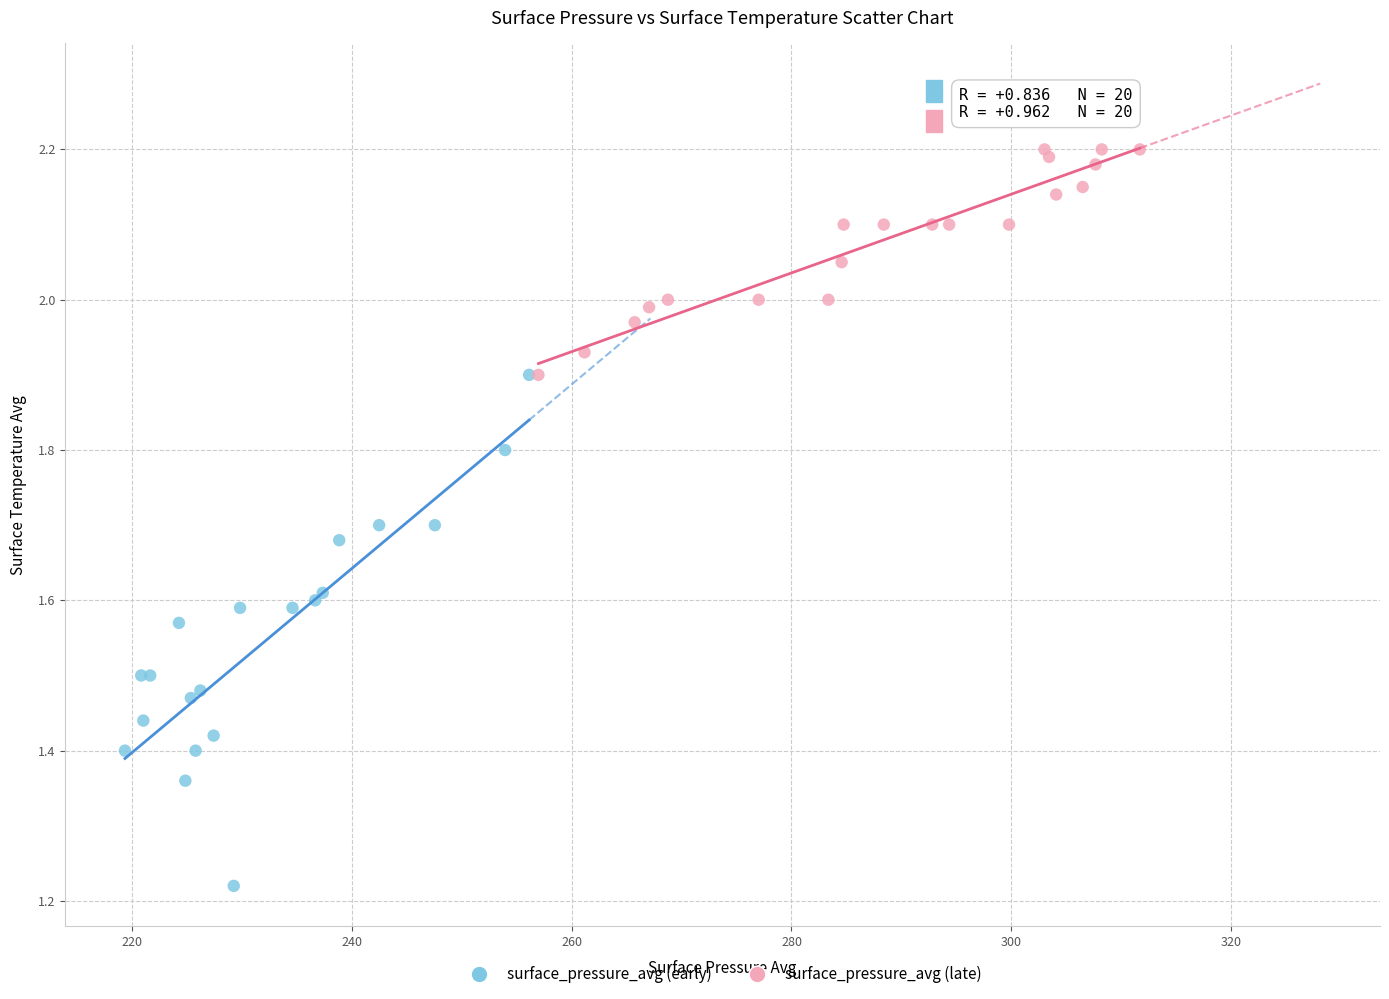

Which series has the largest Y range (max minus min)?

surface_pressure_avg (early)